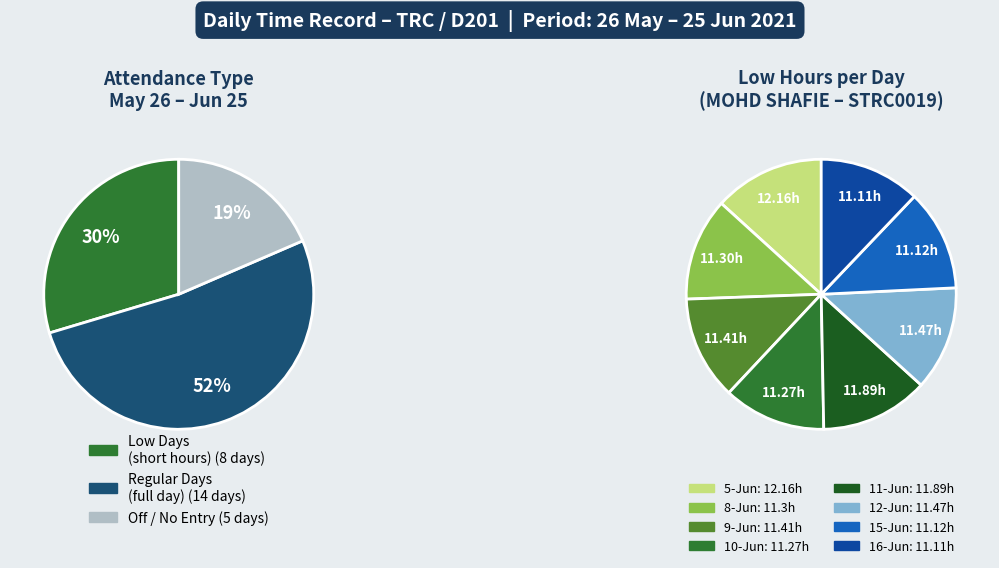

Do 0 and 1 together represent more than half of the pie?

Yes